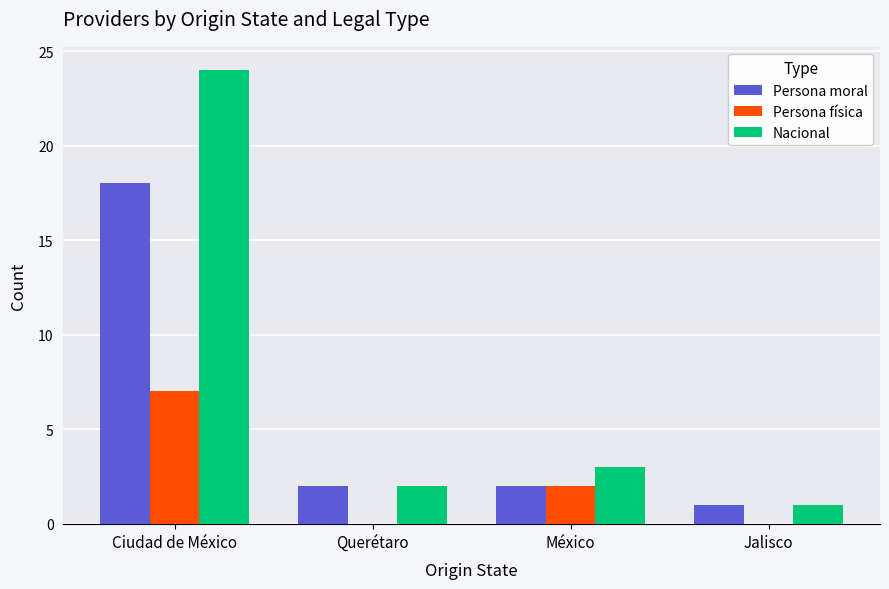

Reading left to right, what are all the values shown in this chart?

Persona moral: 18	2	2	1
Persona física: 7	0	2	0
Nacional: 24	2	3	1